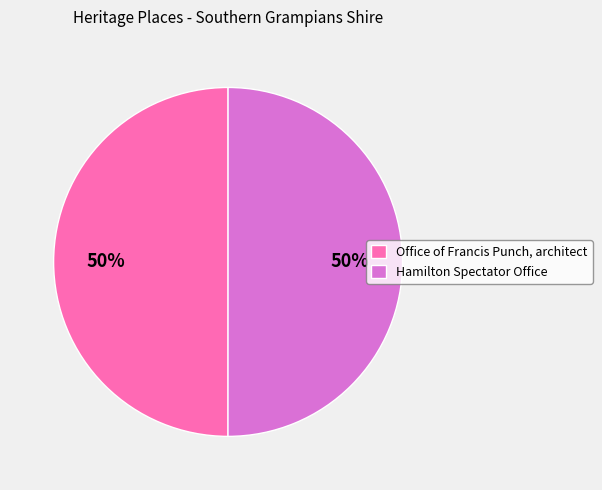

Combined, do Hamilton Spectator Office and Office of Francis Punch, architect account for over 50%?

Yes